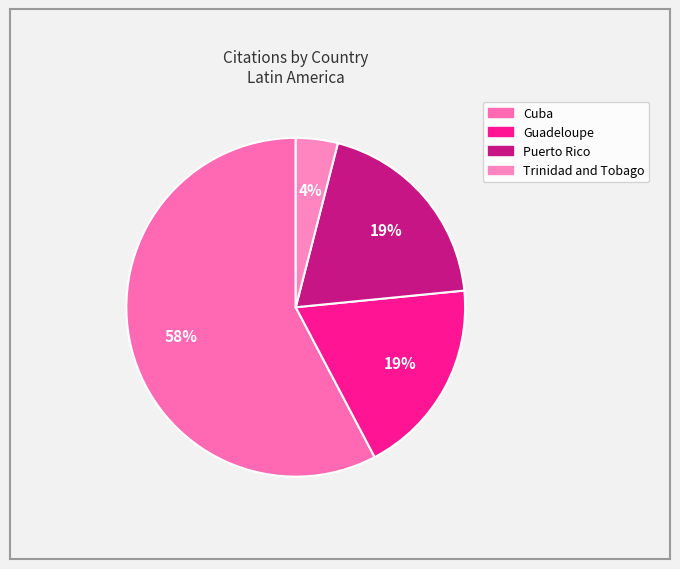

The Cuba slice represents 58% of the pie. True or false?

True